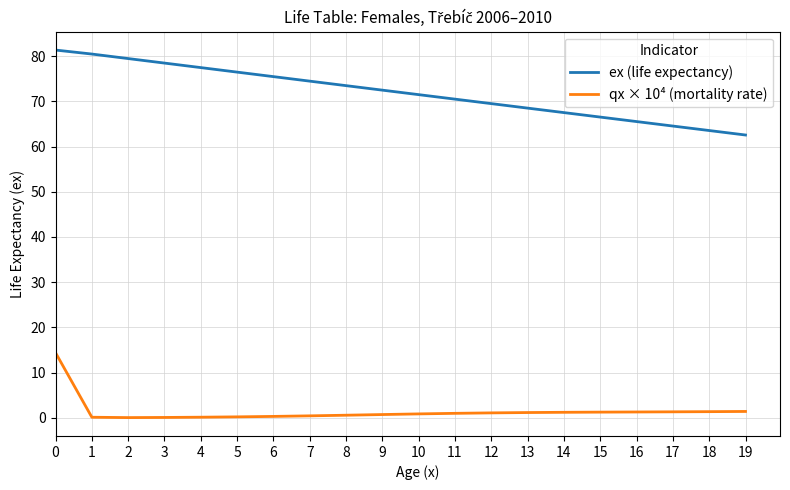

Is it true that qx × 10⁴ (mortality rate) equals 1.3 at 17?

True